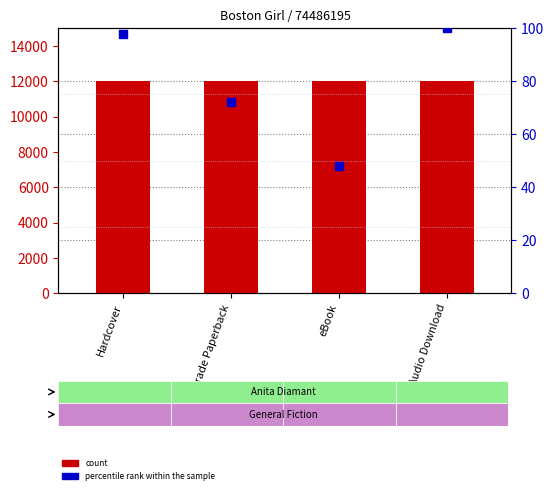

What are all the series names shown in the legend?

count, percentile rank within the sample